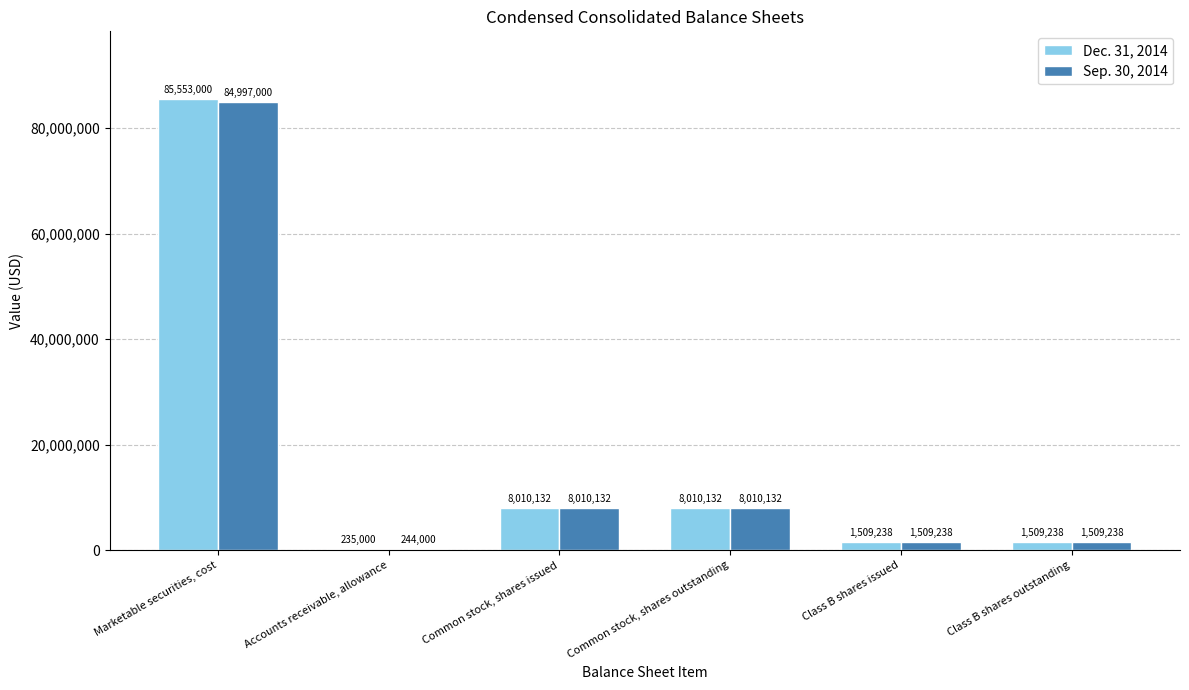

Reading left to right, what are all the values shown in this chart?

Dec. 31, 2014: 85553000	235000	8010132	8010132	1509238	1509238
Sep. 30, 2014: 84997000	244000	8010132	8010132	1509238	1509238